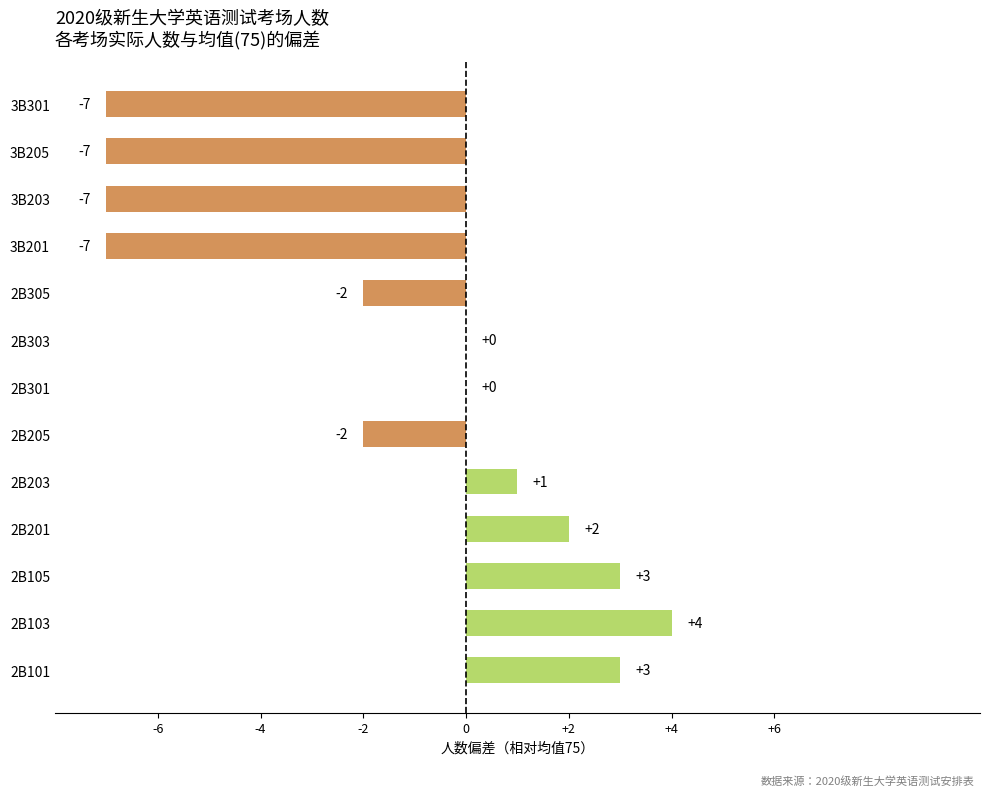

Between 3B203 and 2B301, which is larger?

2B301